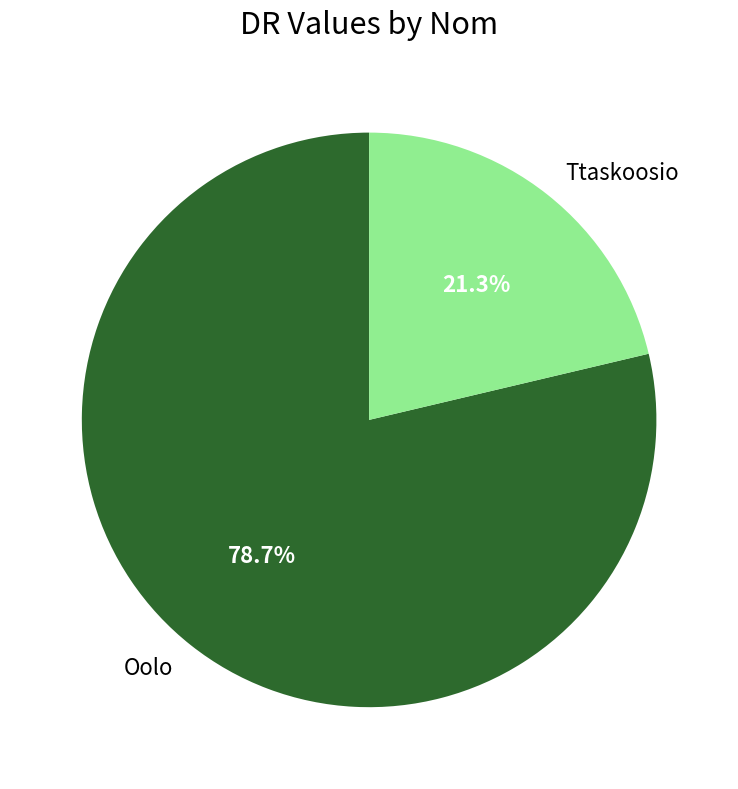

How much of the chart is everything except Ttaskoosio?

78.7%